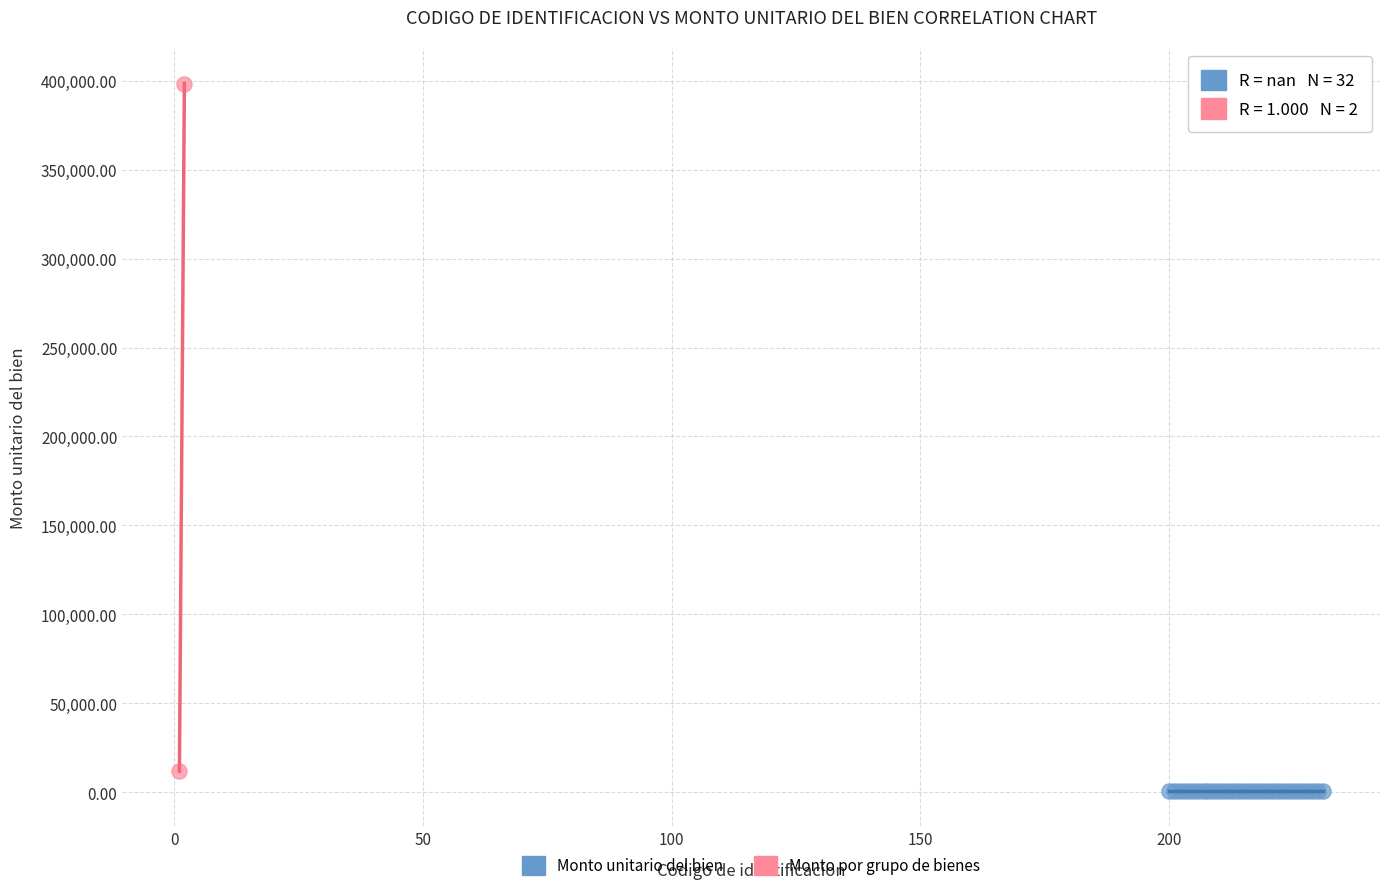

Which series contains the highest Y value?

Monto por grupo de bienes